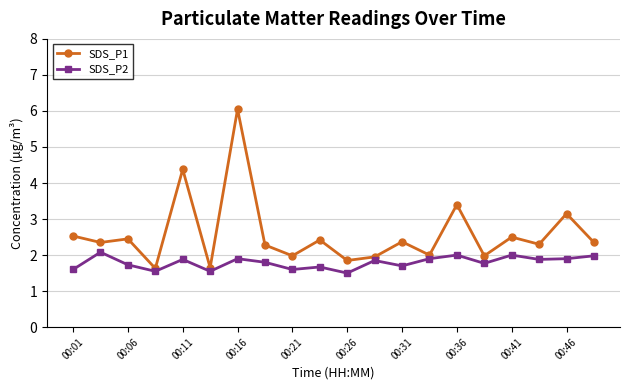

Which series has the widest spread of values?

SDS_P1